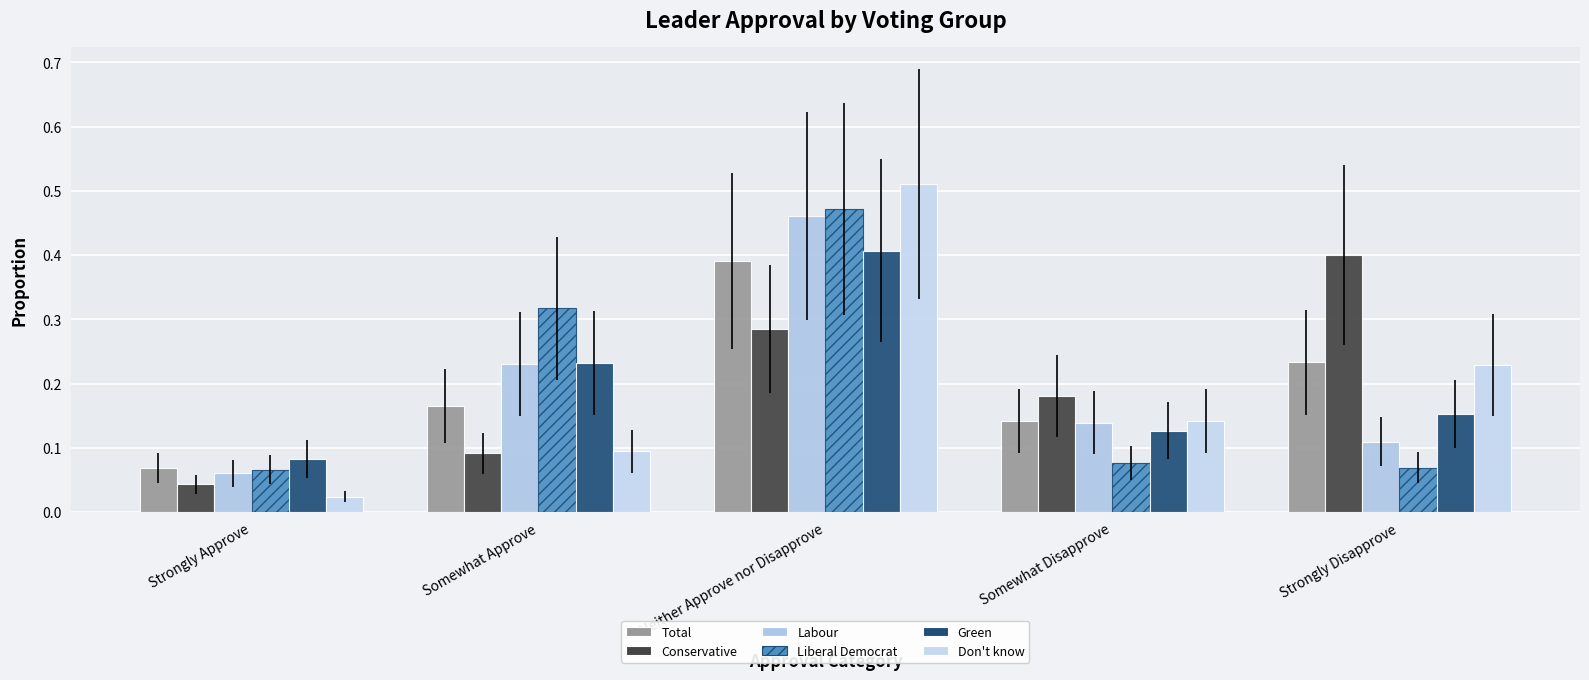

List the series in order of their peak value, lowest first.

Total, Conservative, Green, Labour, Liberal Democrat, Don't know